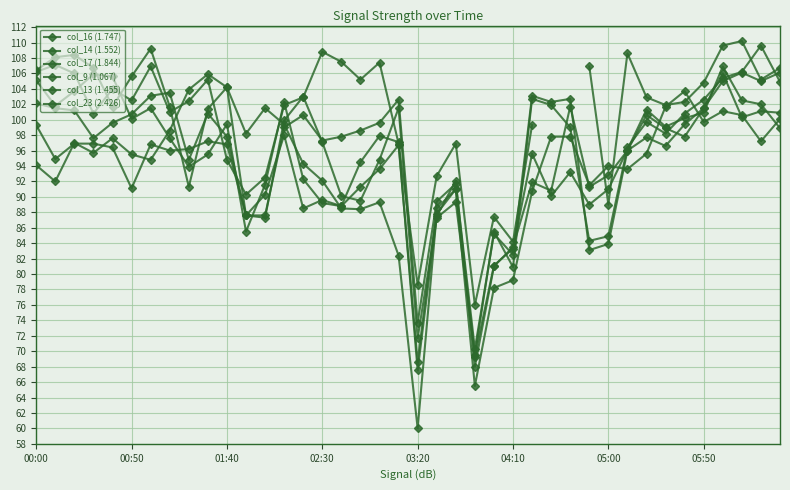

Rank the categories by col_16 (1.747) value from highest to lowest.

38, 05:00, 01:40, 00:50, 02:30, 00:00, 37, 04:10, 36, 39, 10, 14, 26, 35, 27, 03:20, 05:50, 19, 9, 34, 13, 32, 28, 33, 15, 31, 18, 8, 16, 17, 22, 11, 12, 21, 24, 30, 29, 25, 20, 23